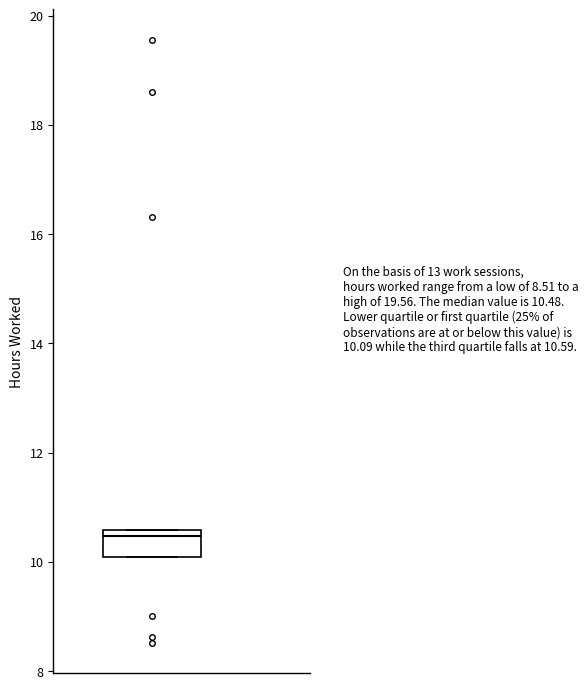

Where is the lower edge of the box on the y-axis? The values are not printed on the chart, so give them approximately, as read against the axis.

10.0